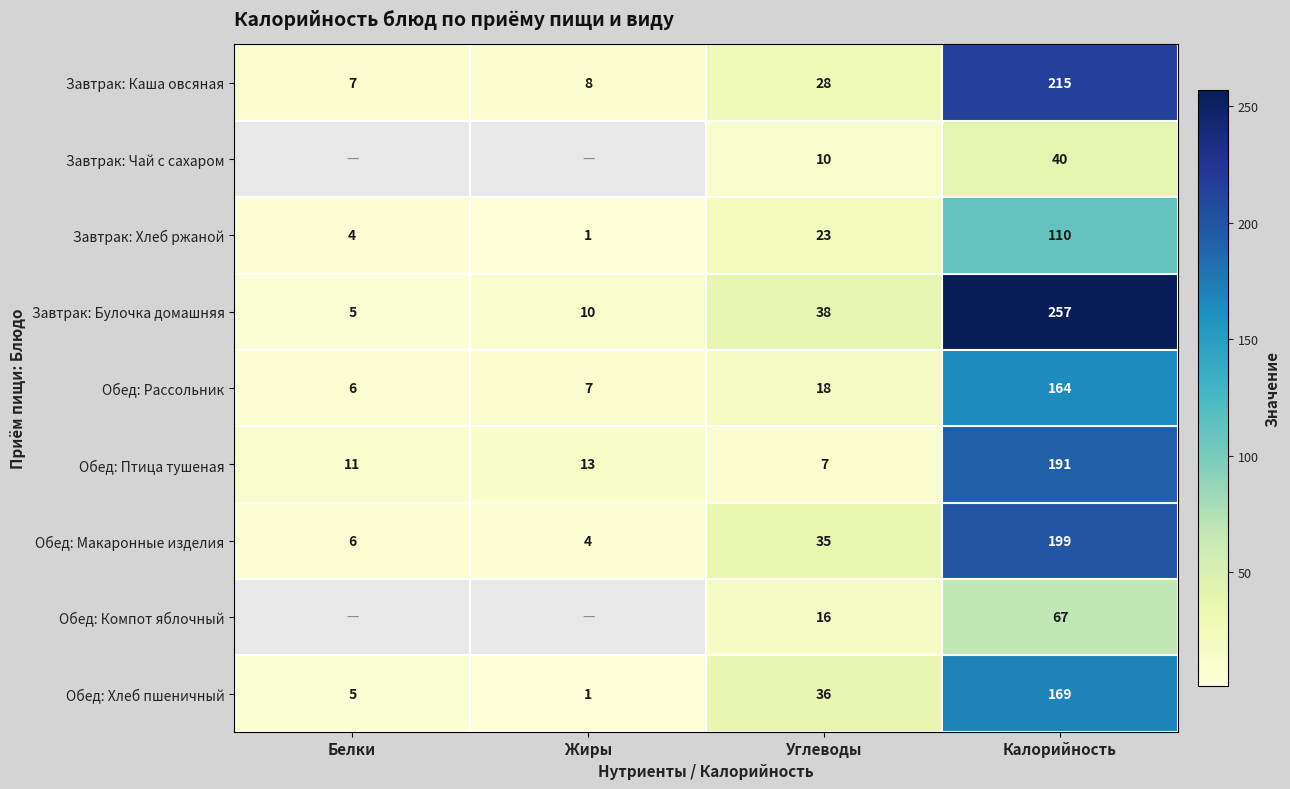

Which category has the highest value across all series?

Калорийность